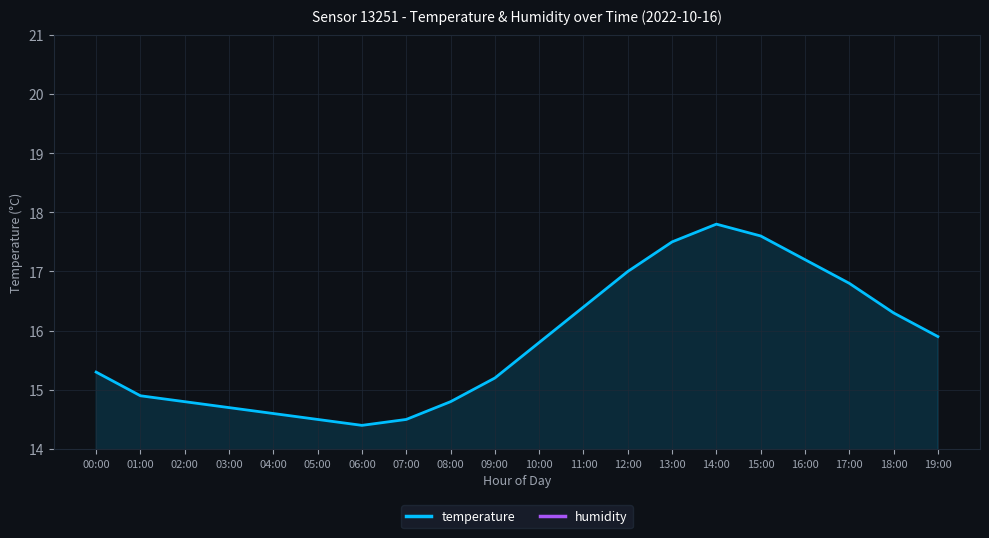

How many values in the temperature series are below 15?

8